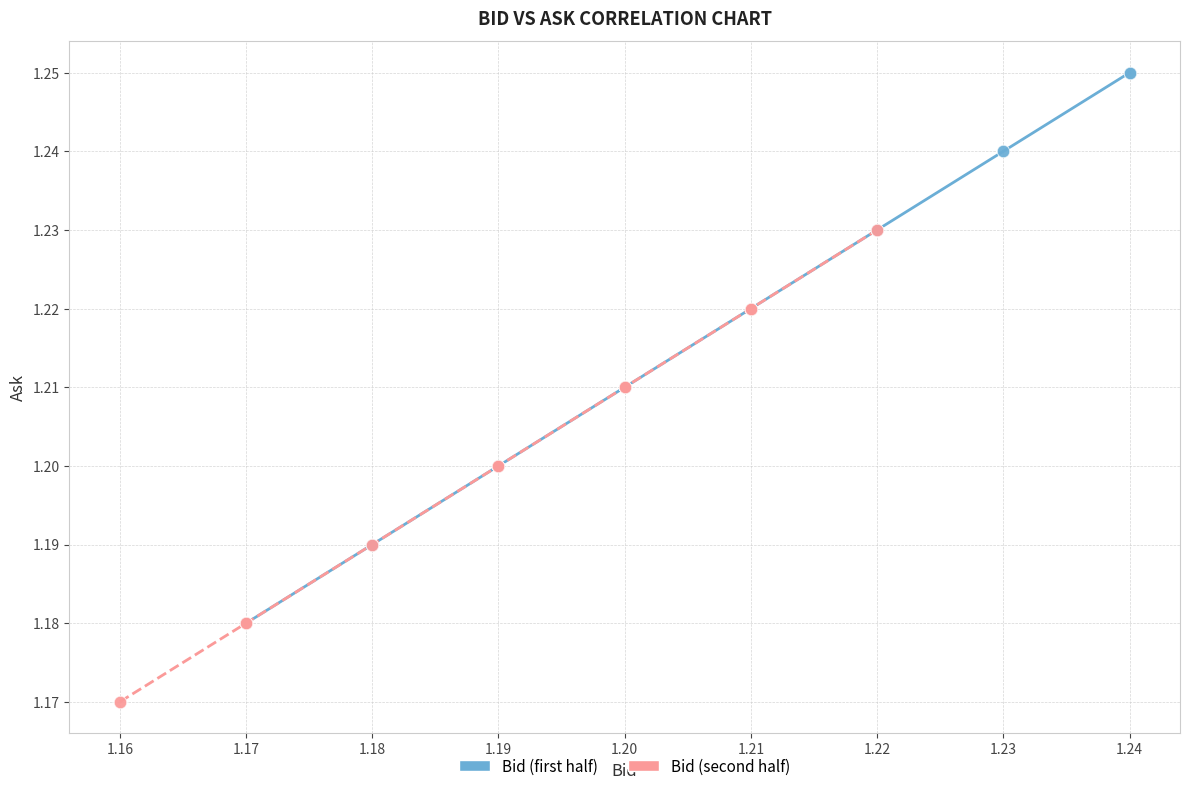

Which series contains the lowest Y value?

Bid (second half)